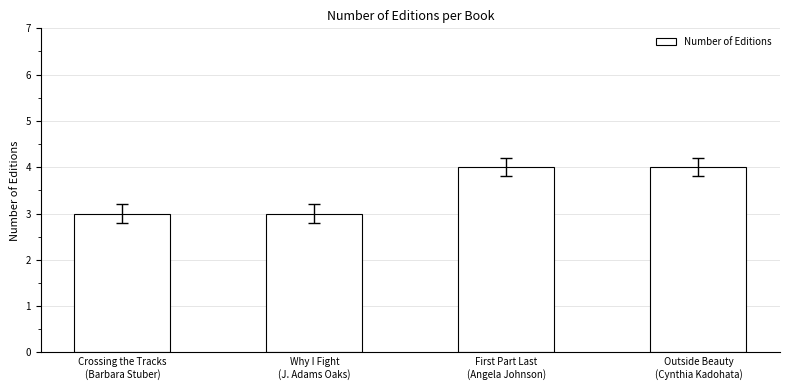

Approximately how many times larger is the value at Outside Beauty
(Cynthia Kadohata) compared to Why I Fight
(J. Adams Oaks)?

1.3